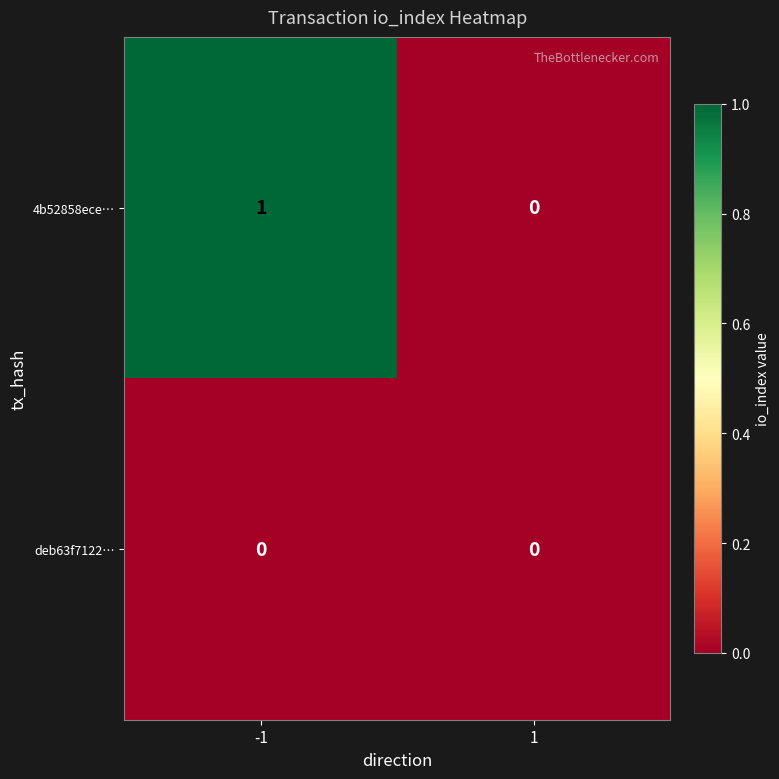

At -1, list the series in order from largest to smallest.

4b52858ece…, deb63f7122…